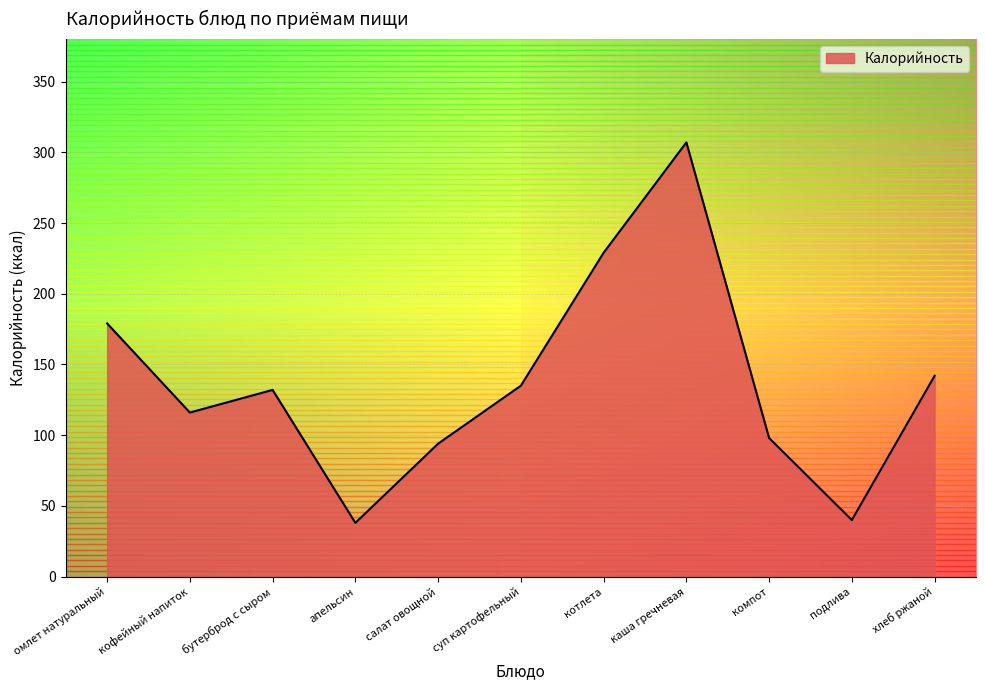

What is the greatest value displayed?

307